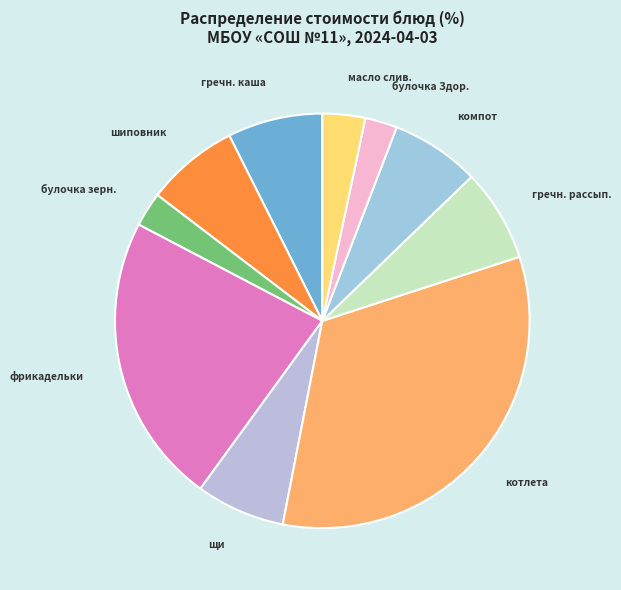

How many slices are in this pie chart?

10